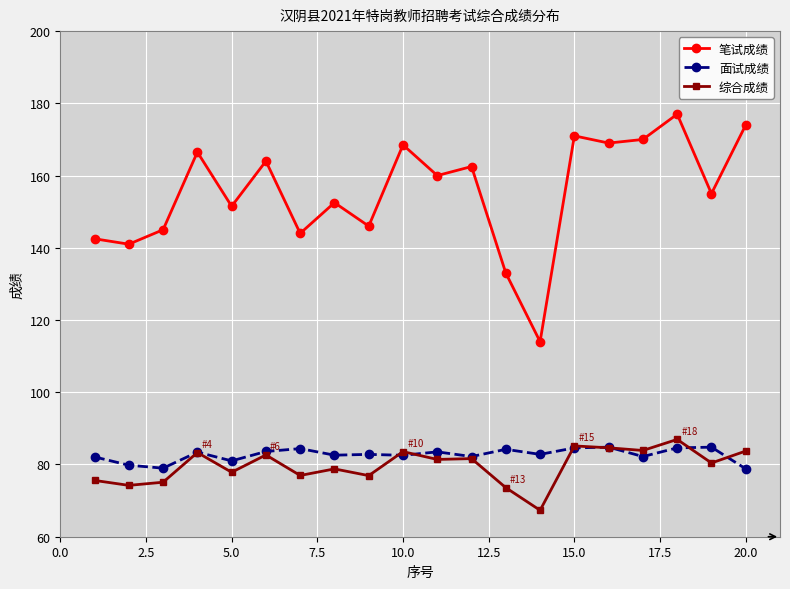

What is the sum of all 笔试成绩 values?

3107.0